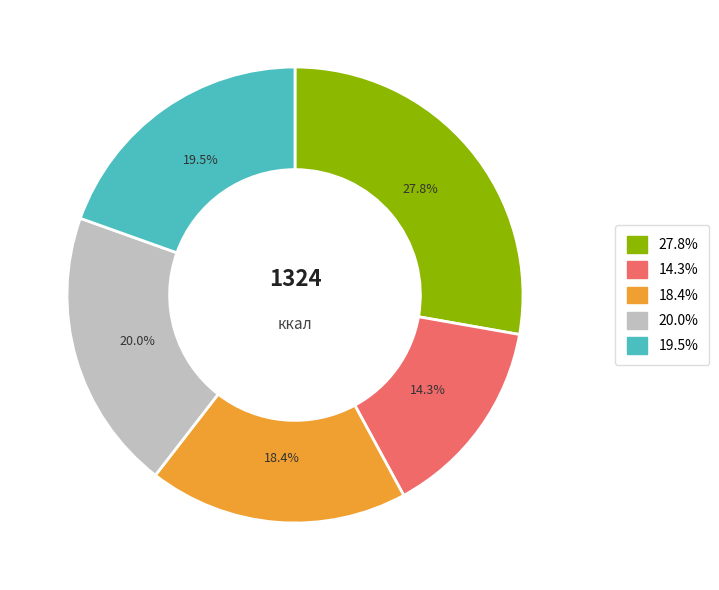

Is there a majority slice in this chart?

No